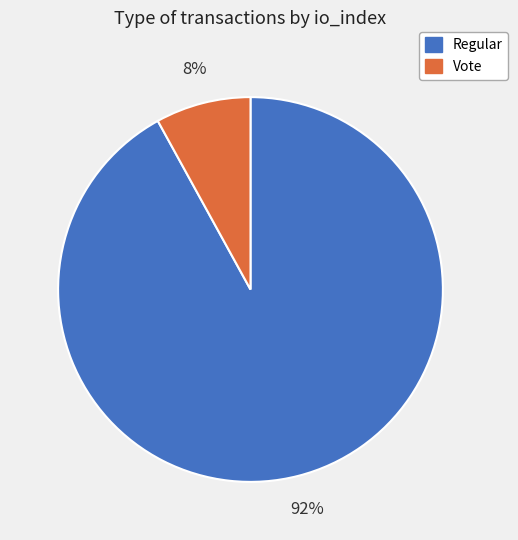

To the nearest percent, what is the difference between the largest and smallest slice percentages?

84%